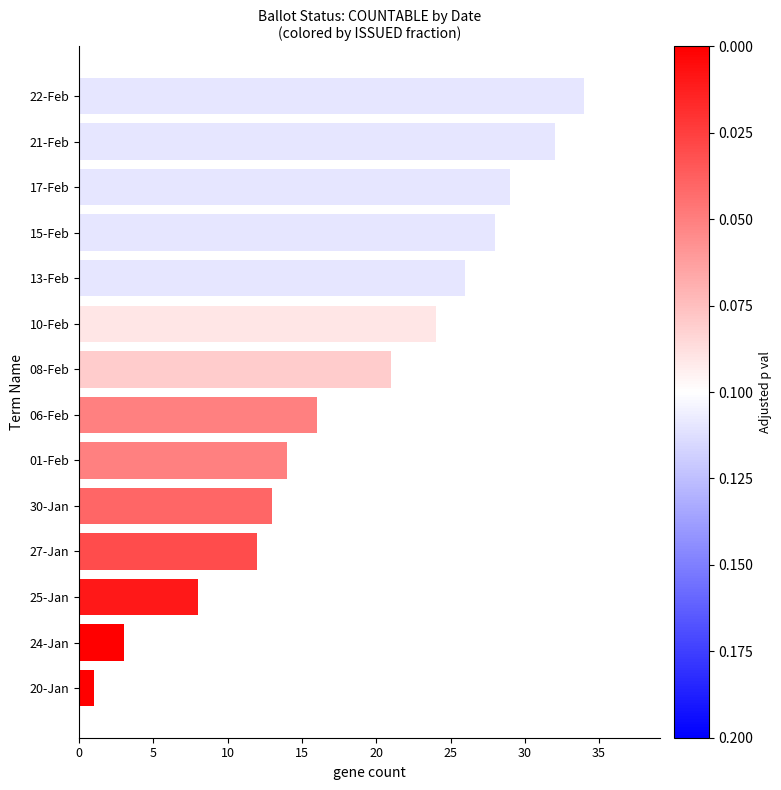

What is the sum of all values?

261